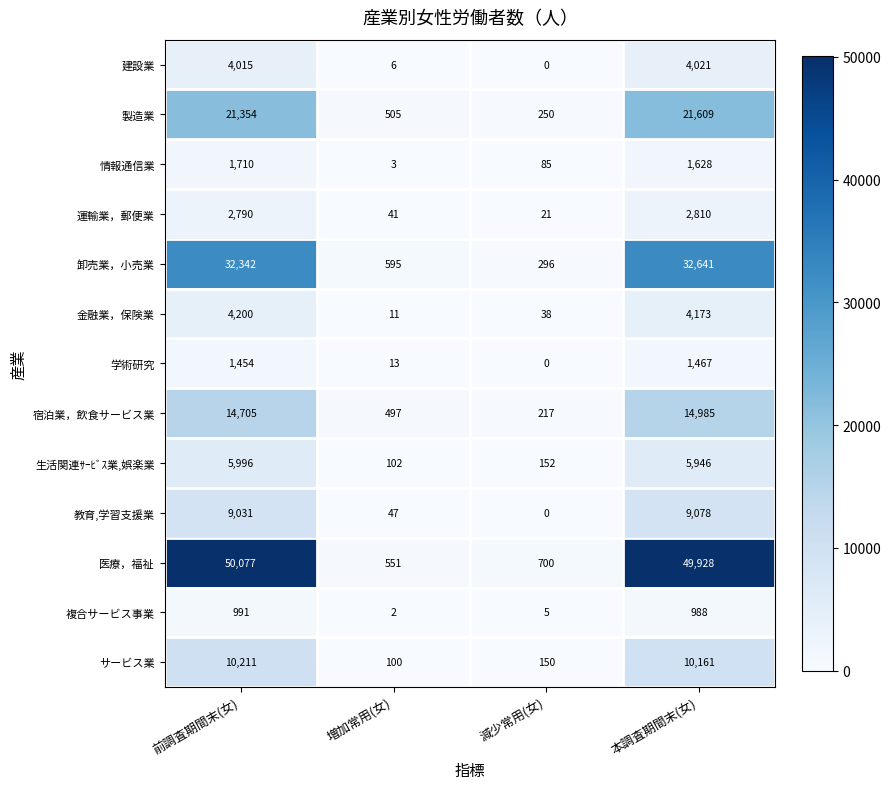

What is the difference between the highest and lowest values at 前調査期間末(女)?

49086